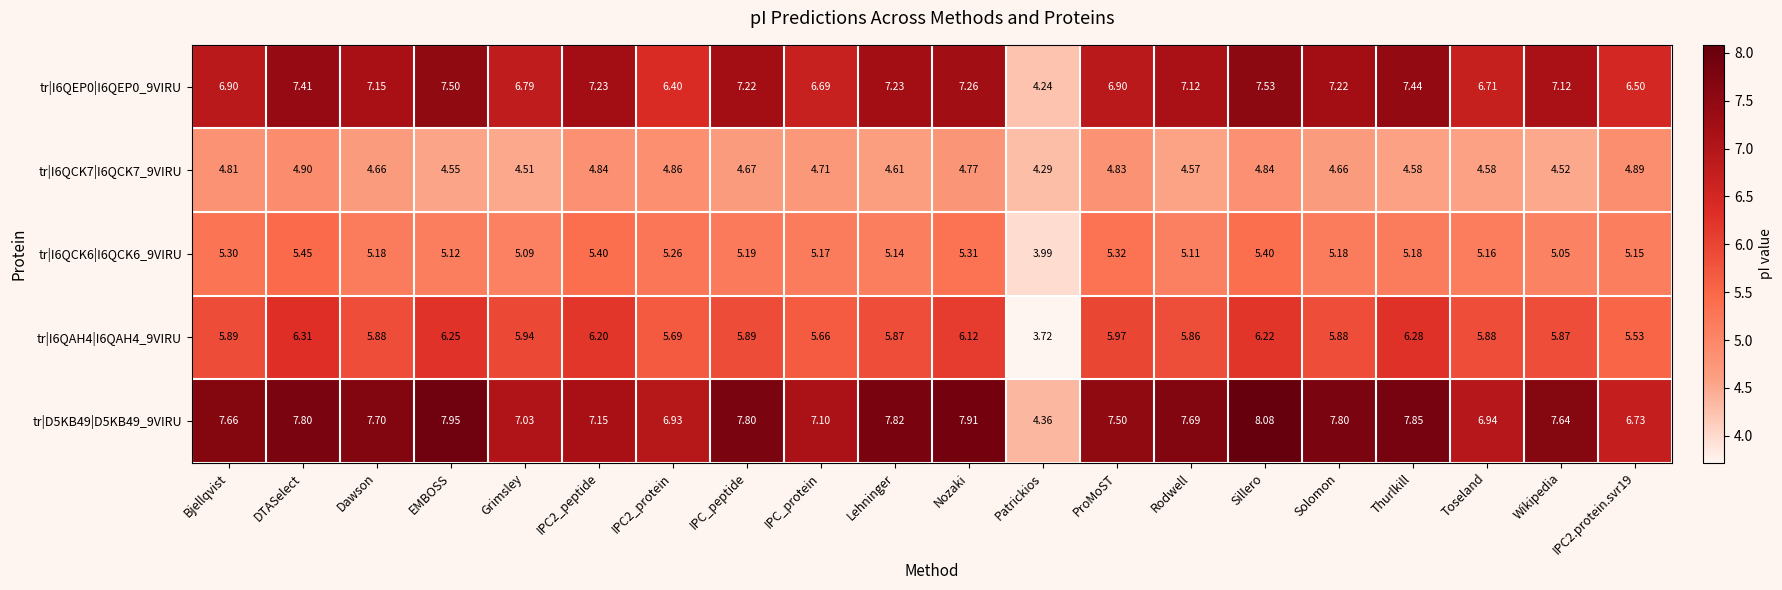

Is the value of tr|D5KB49|D5KB49_9VIRU at Dawson greater than the value of tr|I6QEP0|I6QEP0_9VIRU at IPC_protein?

Yes